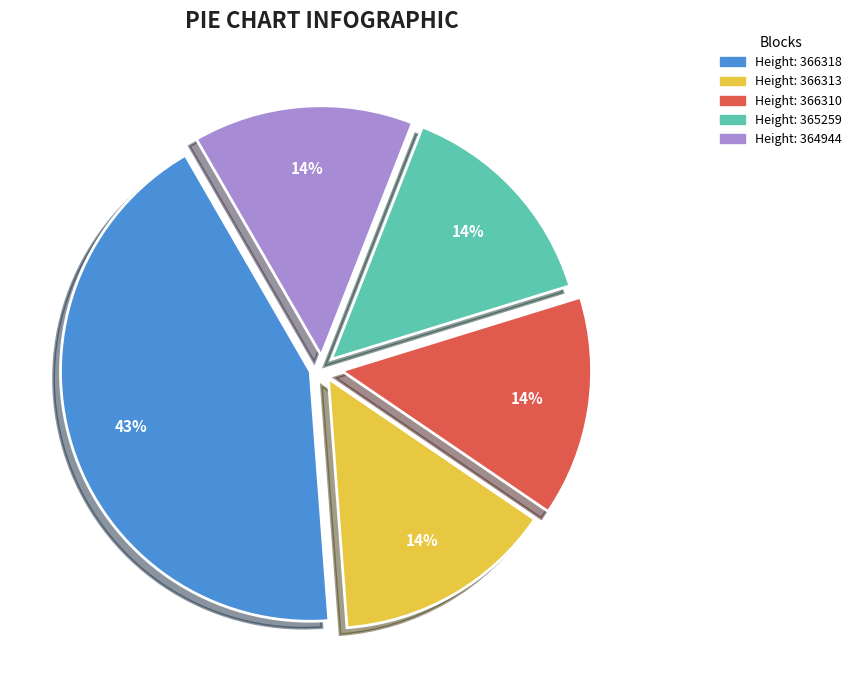

How many slices are in this pie chart?

5